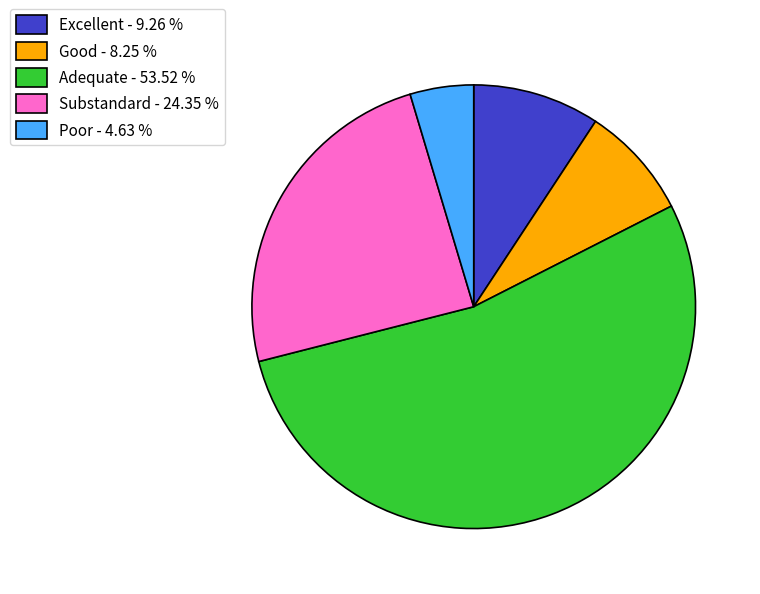

Is there any slice that represents more than half of the pie?

Yes